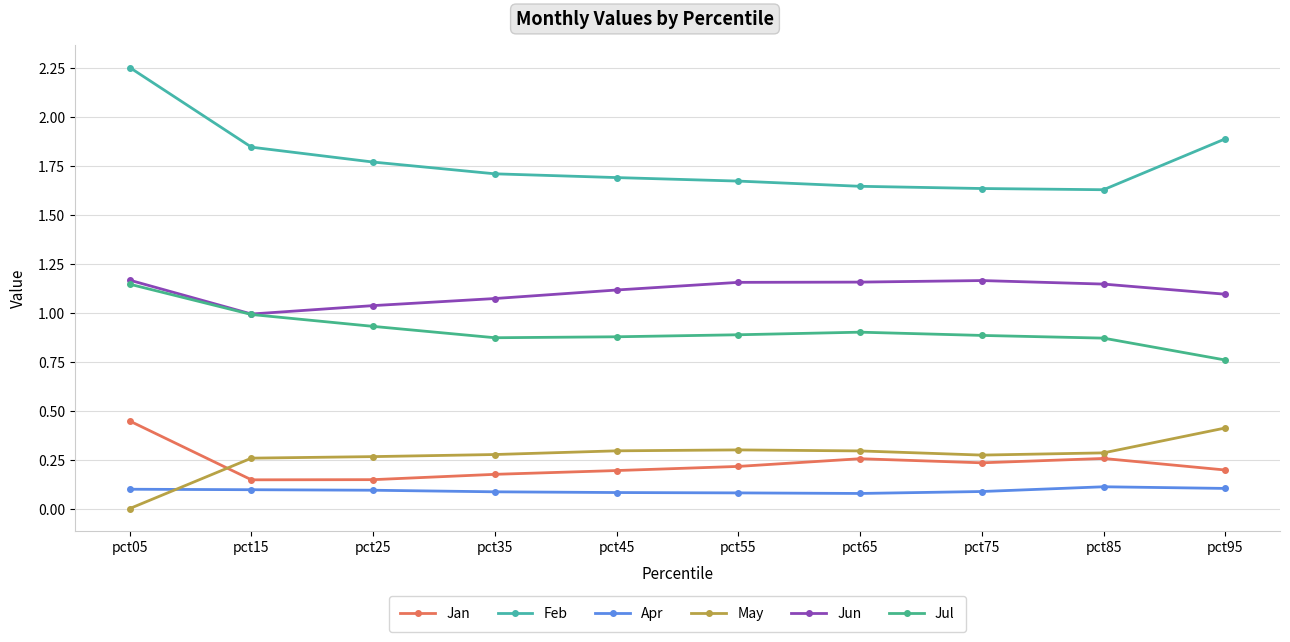

True or false: Feb has a value of 2.3 at pct05.

True